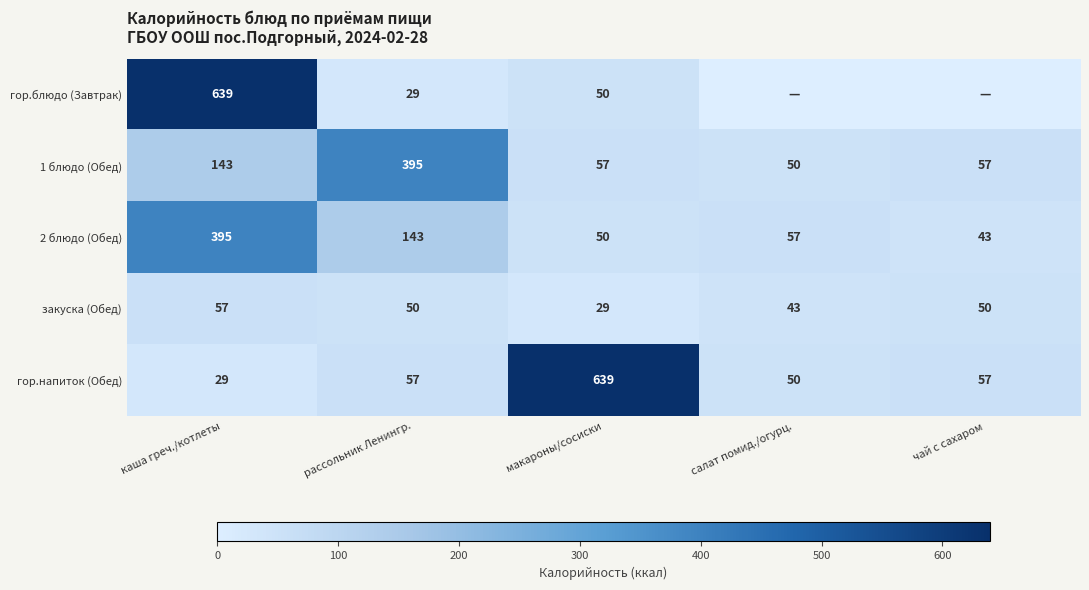

Read the 1 блюдо (Обед) value at макароны/сосиски.

57